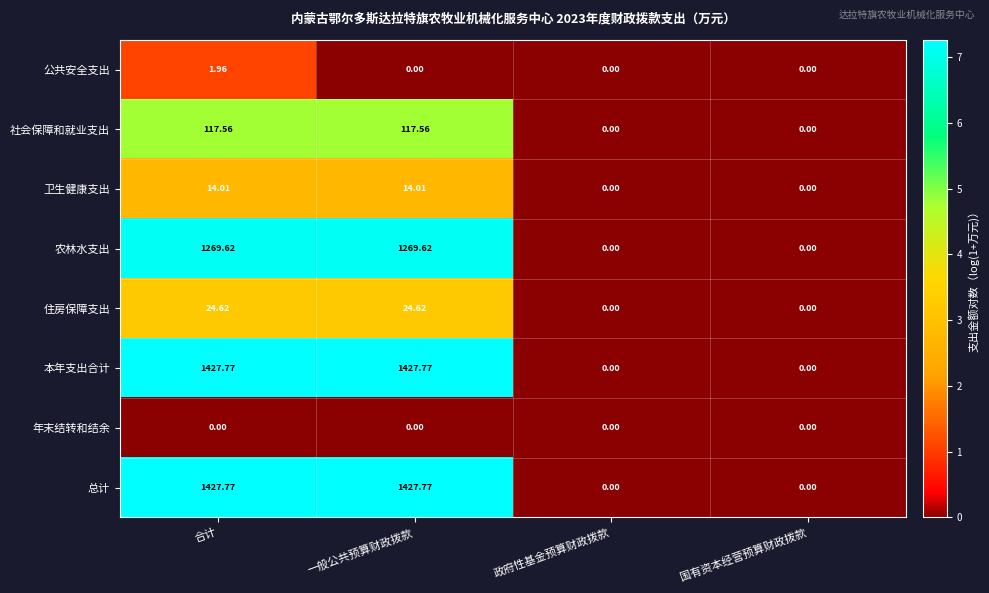

How many categories are shown in the chart?

4